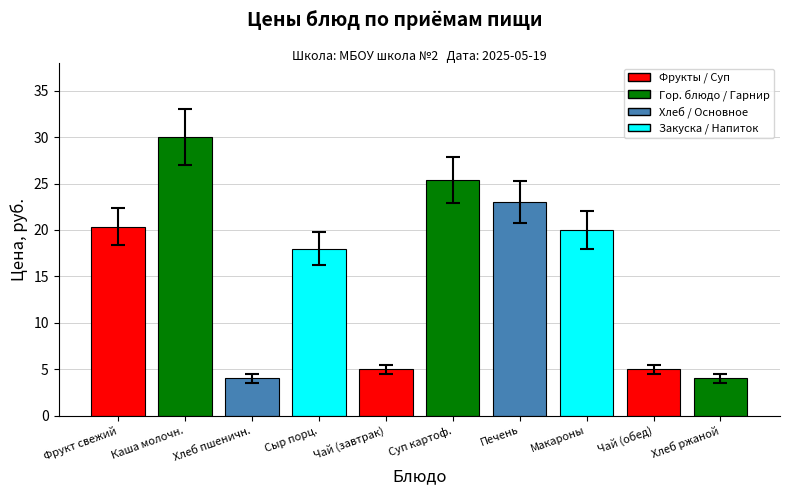

What is the ratio of the value at Макароны to the value at Хлеб ржаной?

5.0